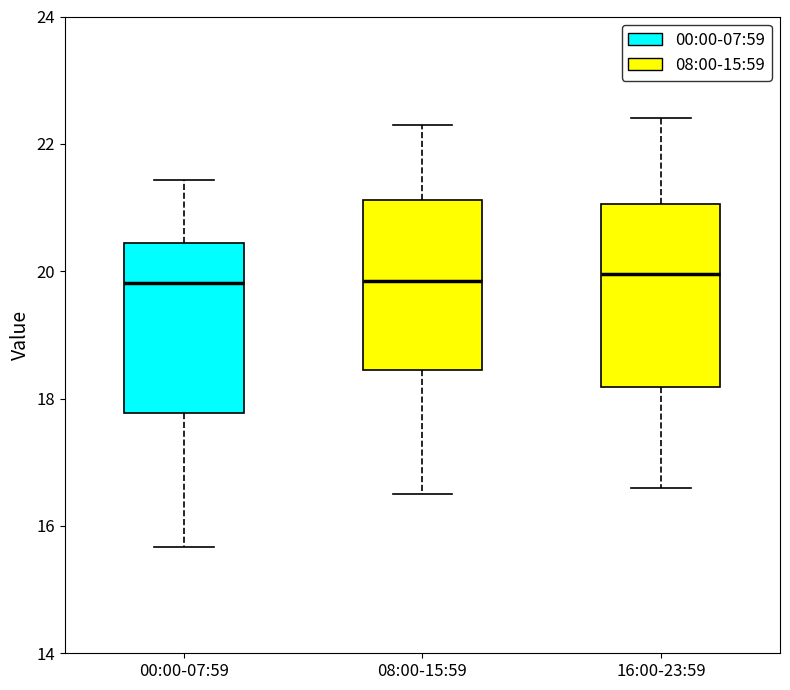

Reading left to right, transcribe this box plot: for each box, give where its median line is, the range the box spans, and where its two whiskers end, as read against the y-axis. The values are not printed on the chart, so give them approximately, as read against the axis.

00:00-07:59: median 19.8, box 17.8 to 20.4, whiskers 15.6 to 21.4
08:00-15:59: median 19.8, box 18.4 to 21.2, whiskers 16.6 to 22.4
16:00-23:59: median 20.0, box 18.2 to 21.0, whiskers 16.6 to 22.4